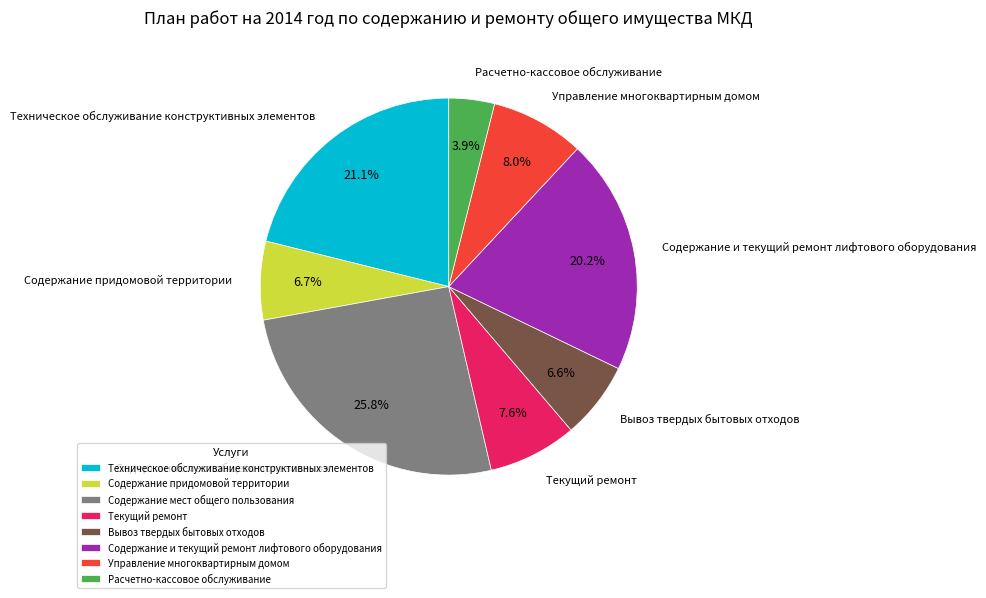

Does Вывоз твердых бытовых отходов account for over 50% of the chart?

No